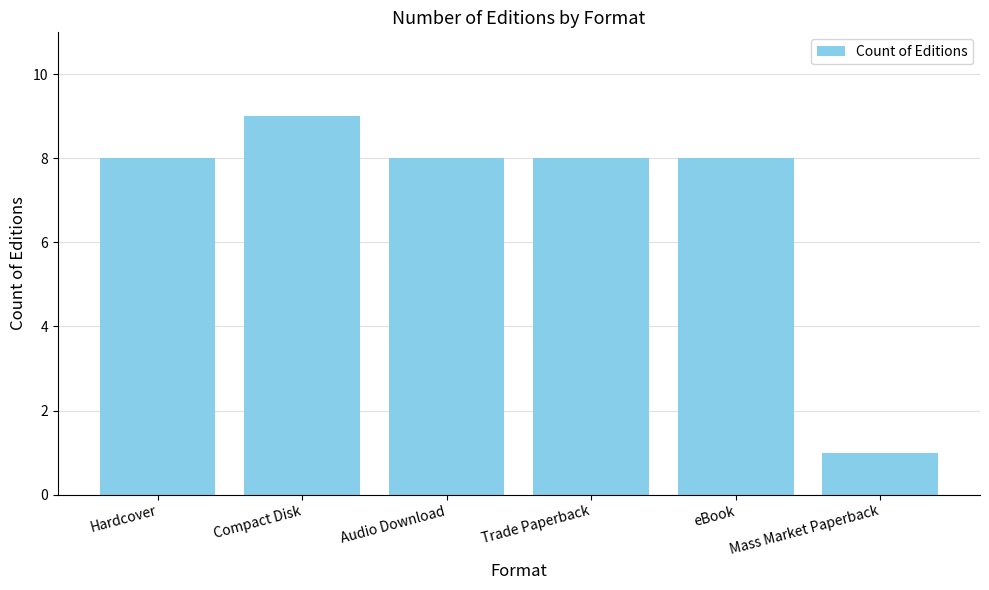

Reading left to right, list all the values displayed in this chart.

Hardcover=8	Compact Disk=9	Audio Download=8	Trade Paperback=8	eBook=8	Mass Market Paperback=1